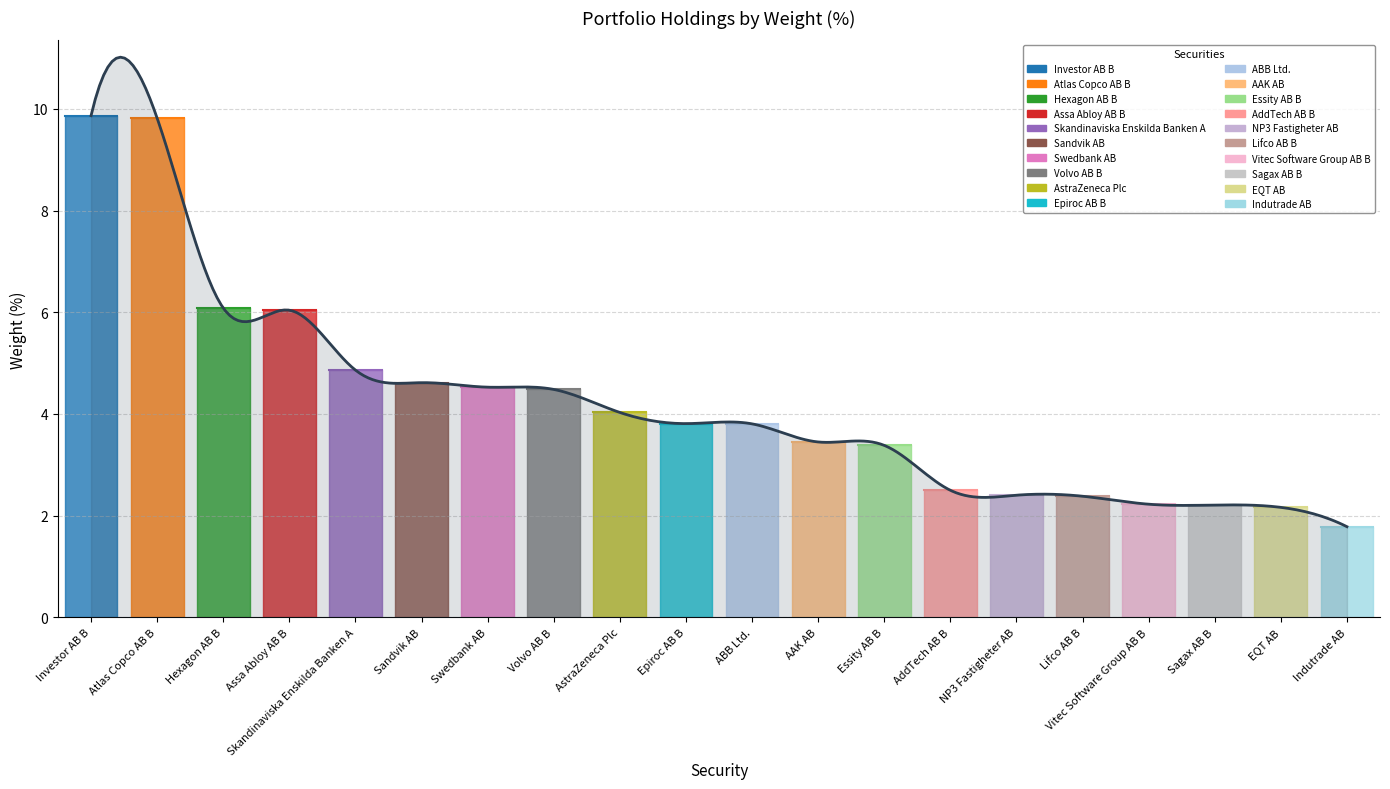

What is the minimum value shown in the chart?

1.8